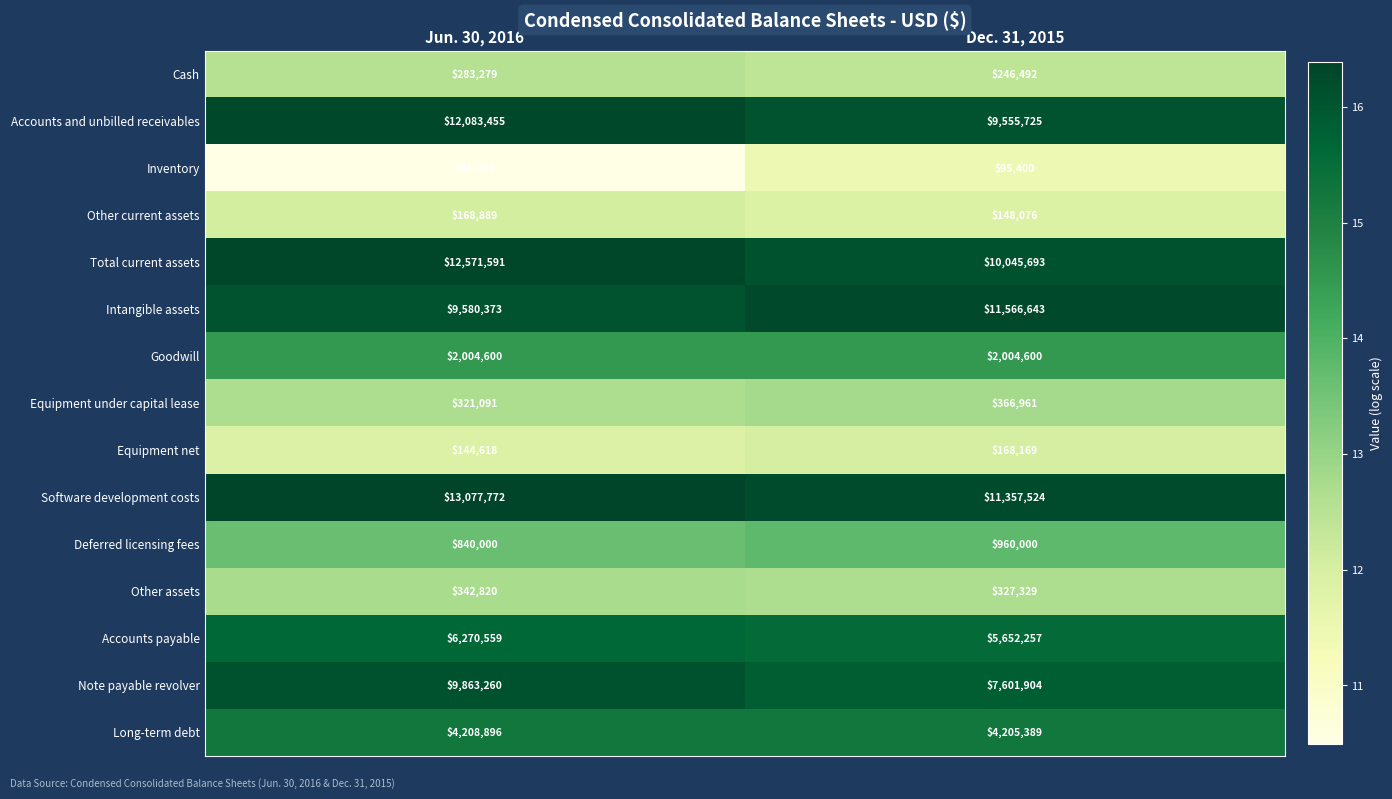

How many distinct data groups are displayed?

15